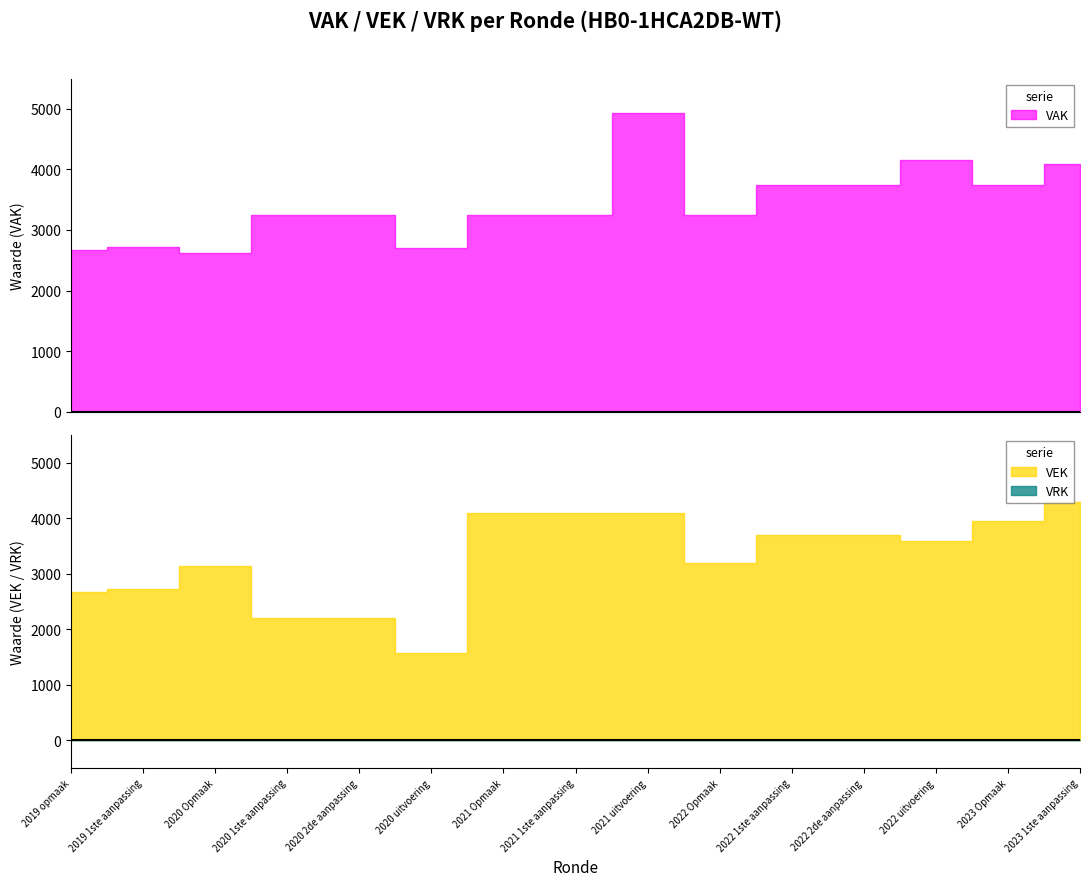

True or false: VEK and VRK cross at least once.

False